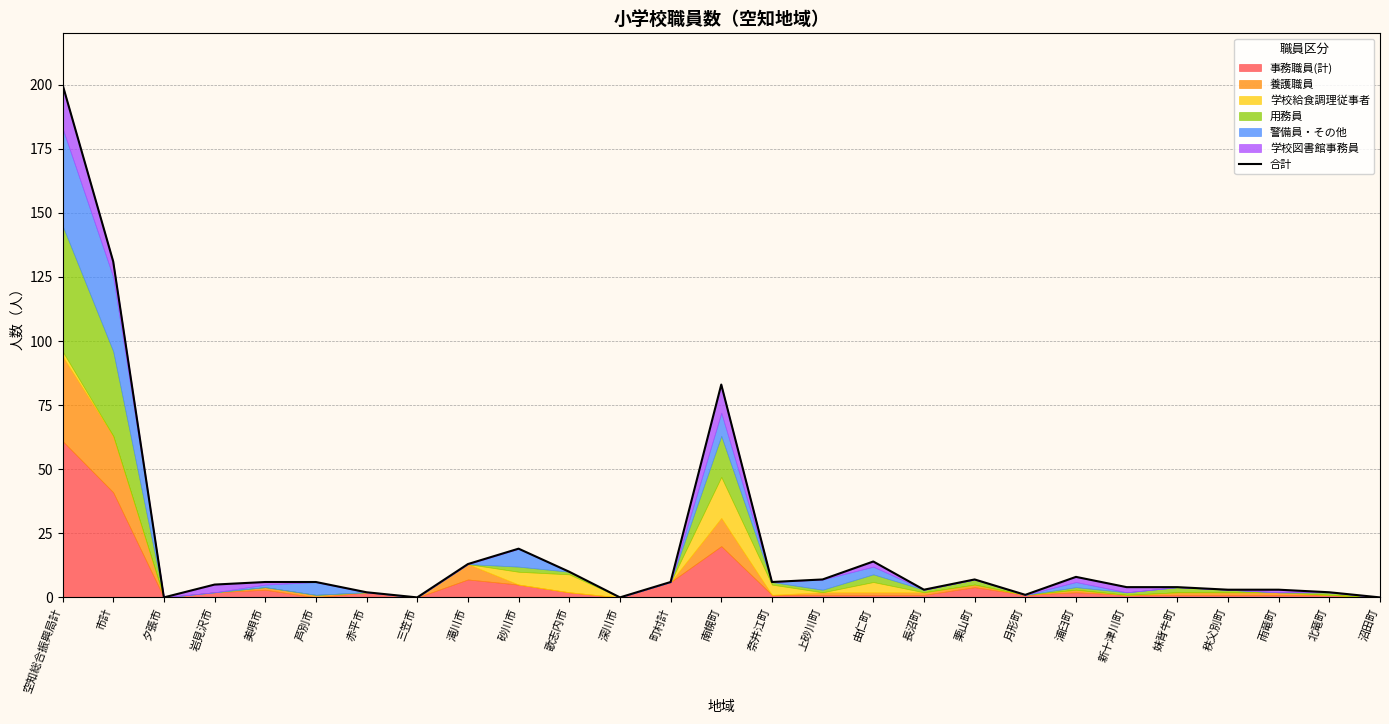

What is the sum of the values at 市計 and 新十津川町?

135